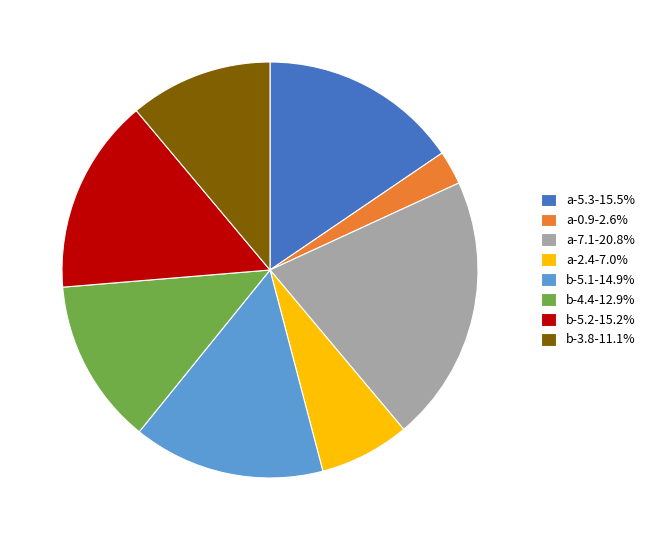

Which slice is the smallest?

a-0.9